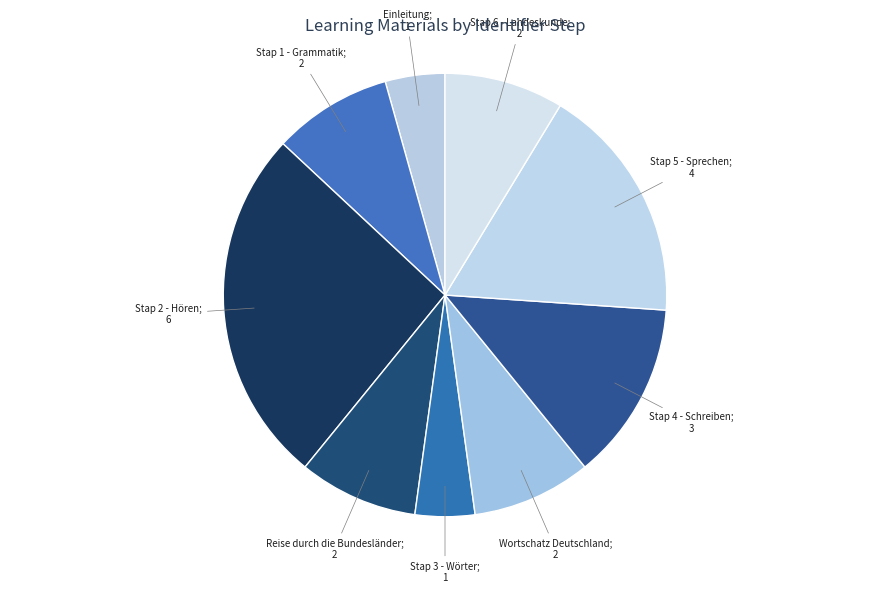

To the nearest percent, what is the average slice percentage?

10%